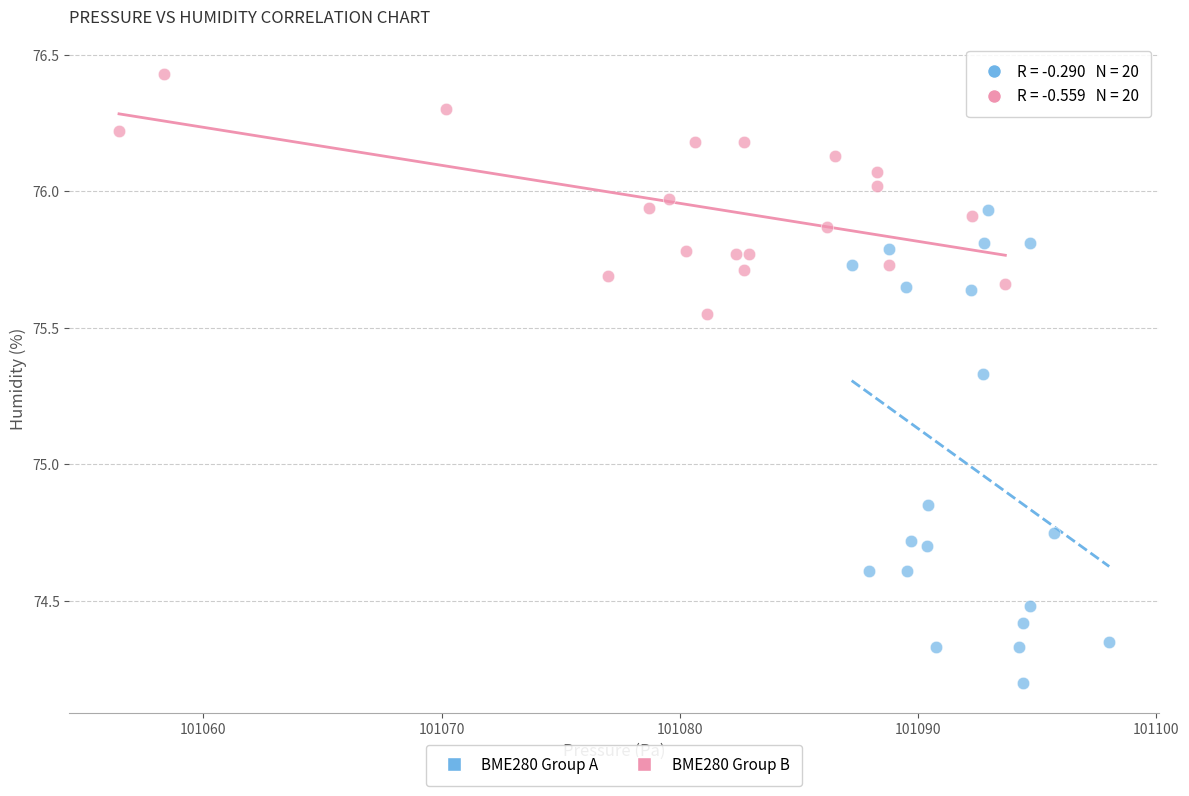

Which series contains the highest Y value?

BME280 Group B